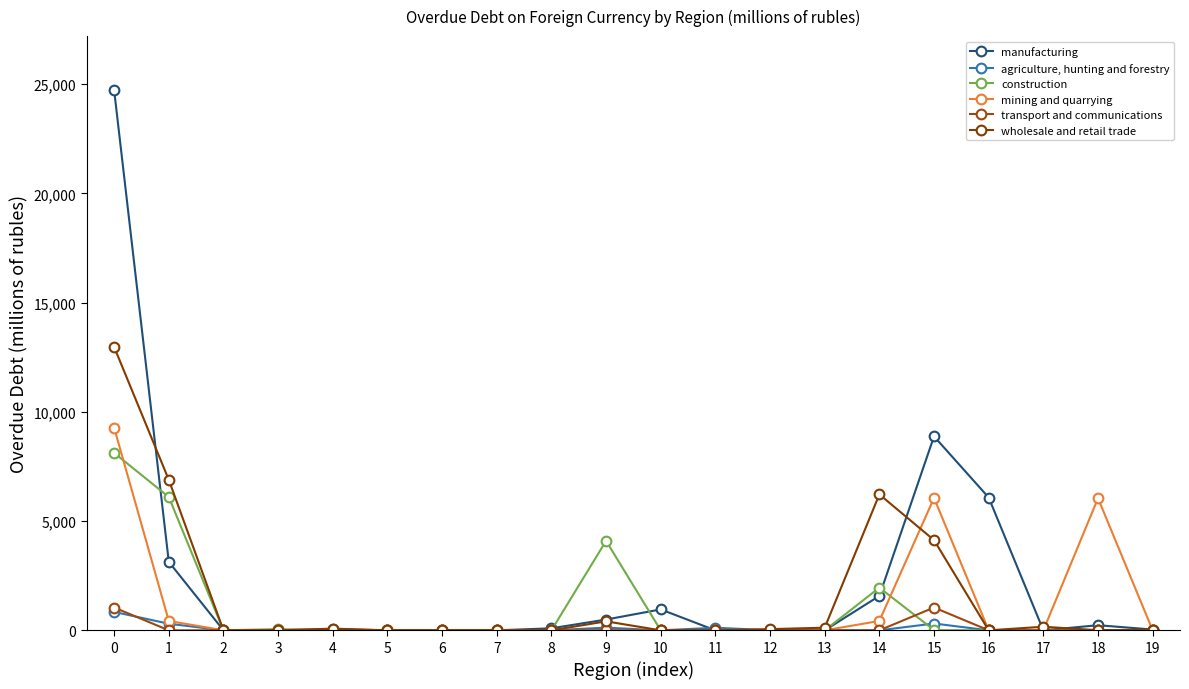

How many lines are shown in the chart?

6